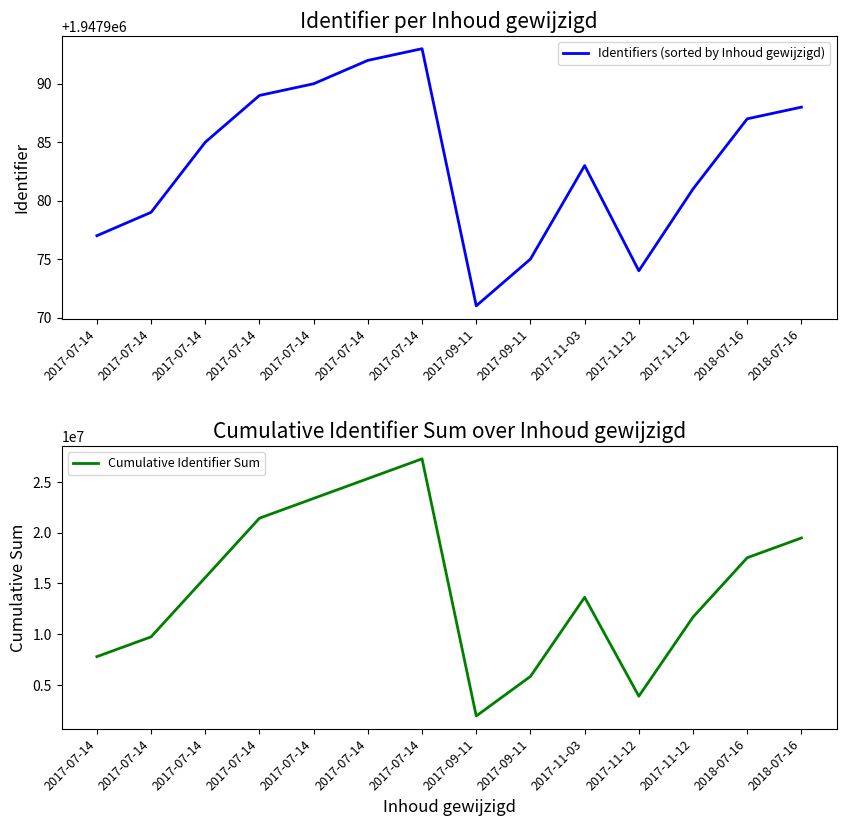

True or false: Cumulative Identifier Sum and Identifiers (sorted by Inhoud gewijzigd) cross at least once.

False